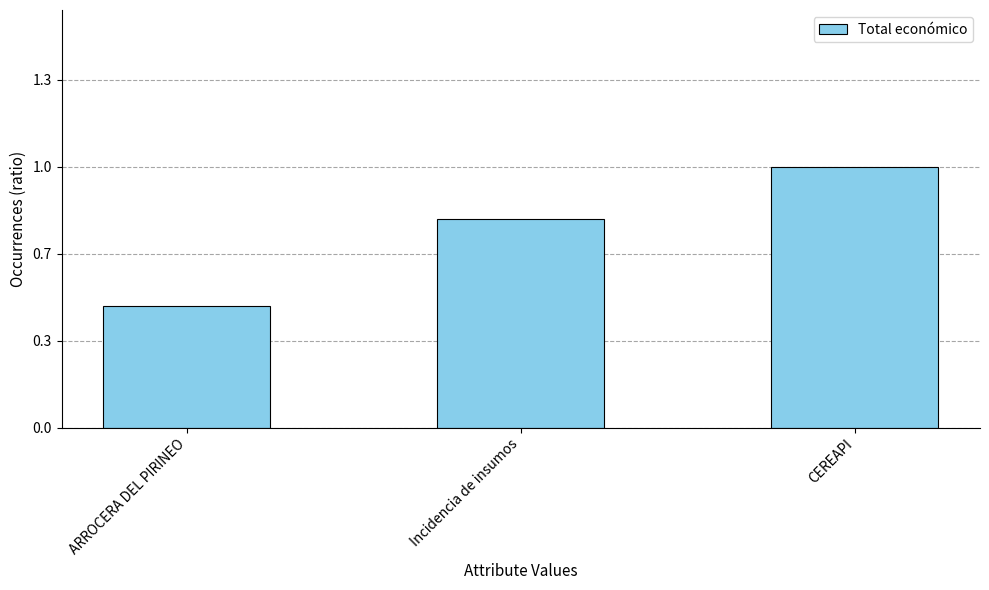

Does the chart contain any negative values?

No